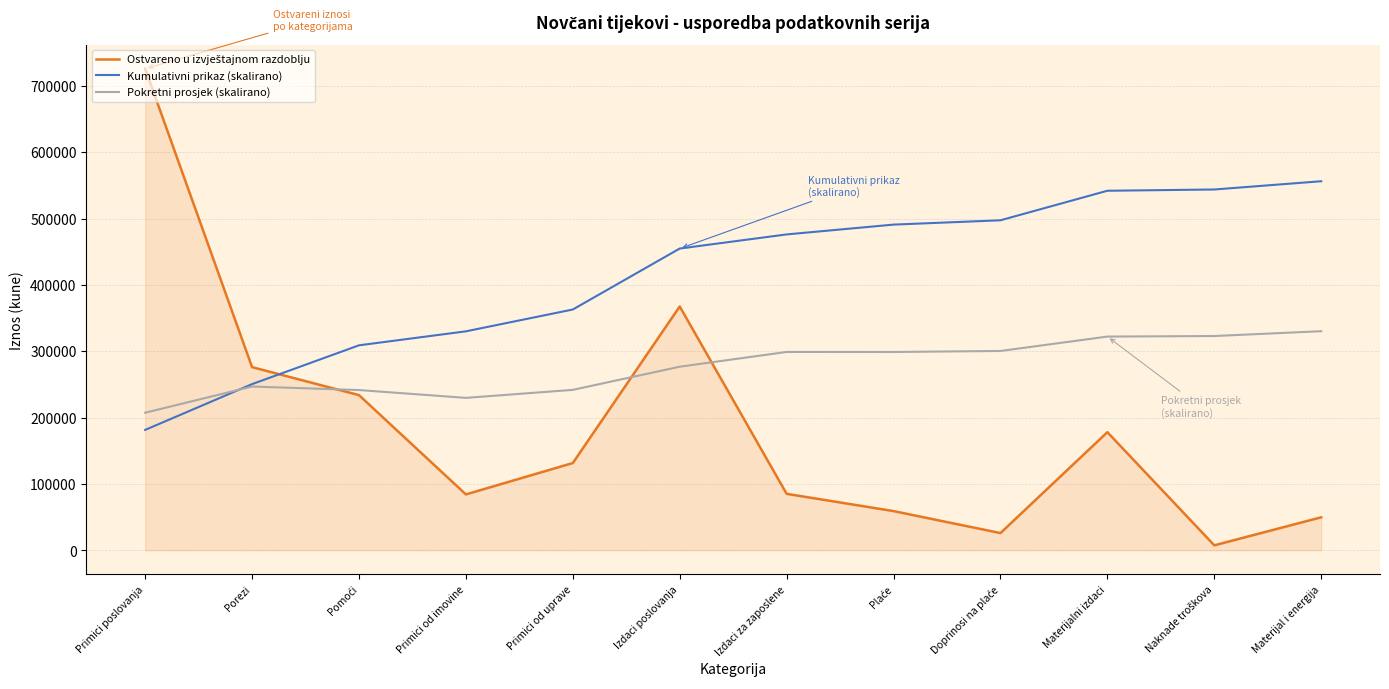

The Kumulativni prikaz (skalirano) series shows 476084.2 at Izdaci za zaposlene. True or false?

True